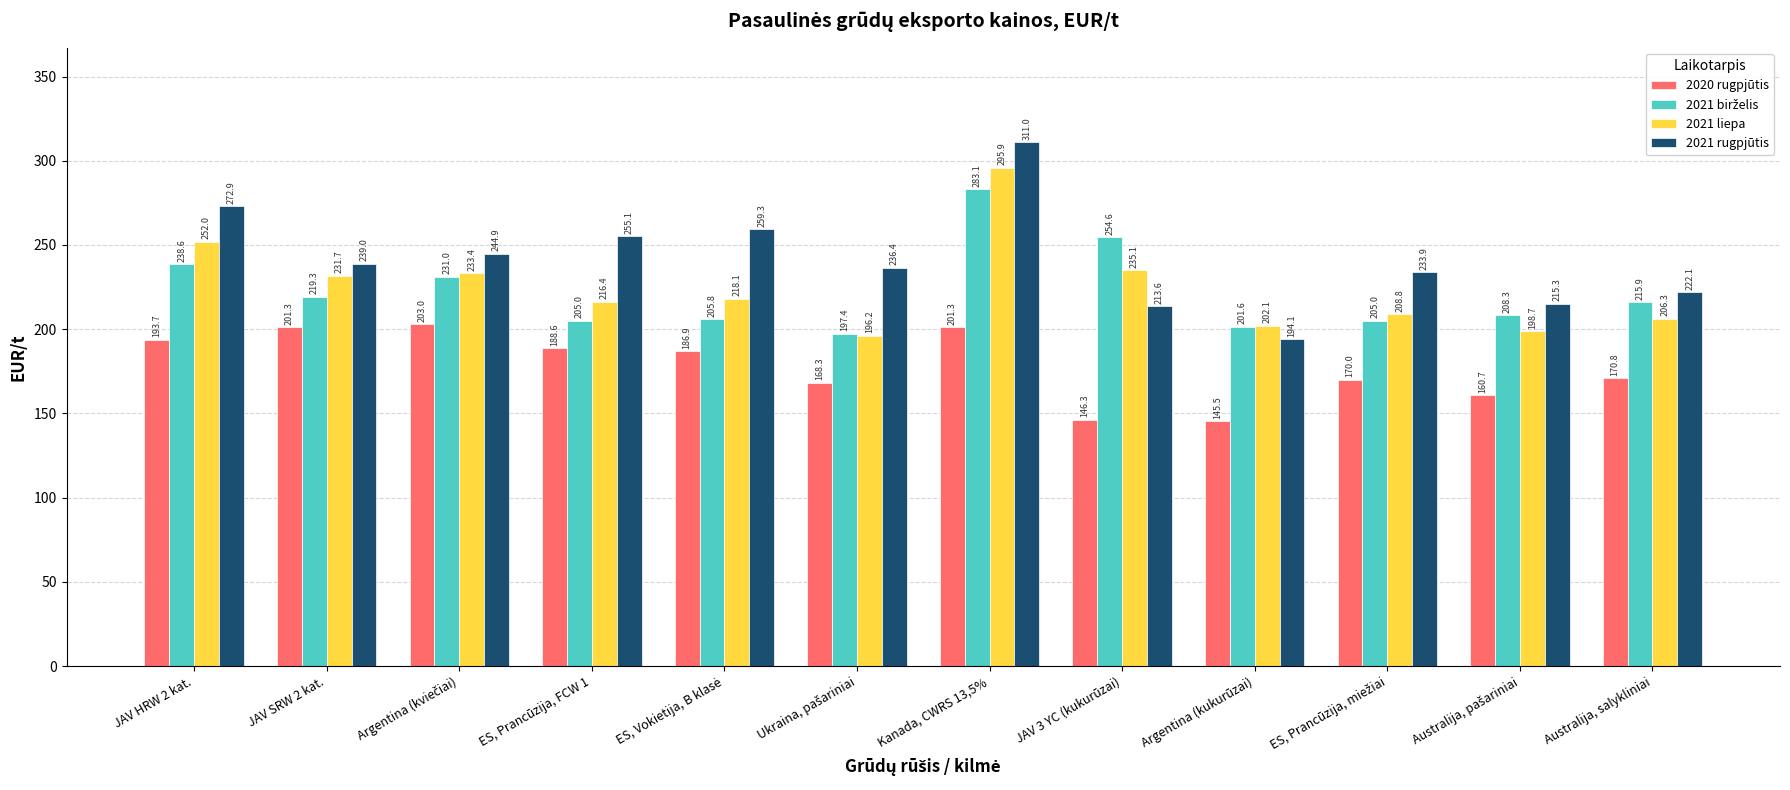

What is the highest value of the 2020 rugpjūtis series?

203.0